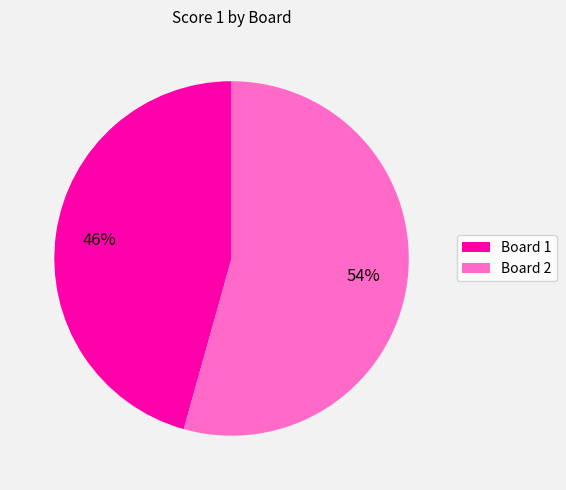

Between Board 2 and Board 1, which is larger?

Board 2